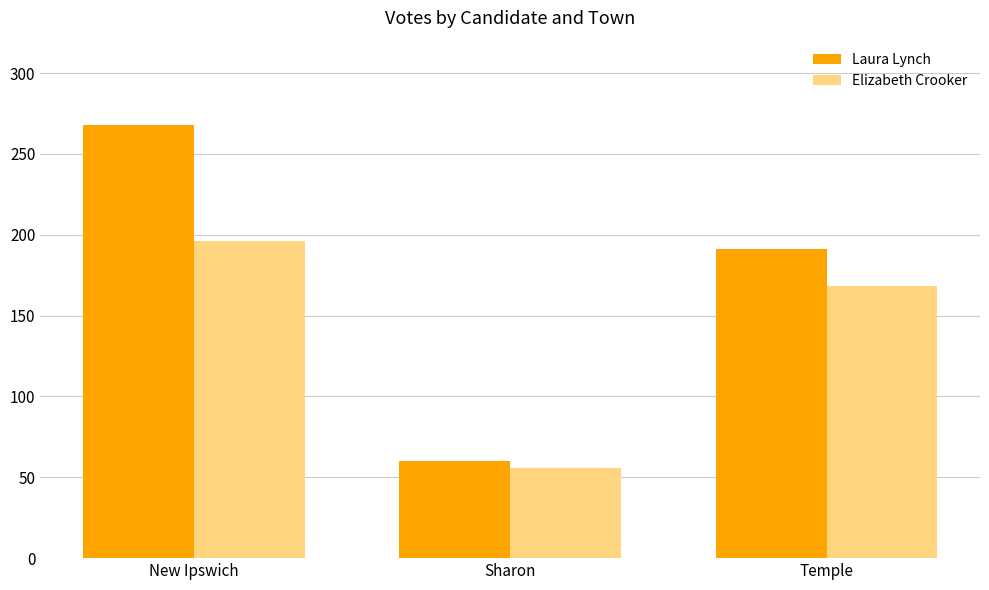

Which series has the largest total across all categories?

Laura Lynch